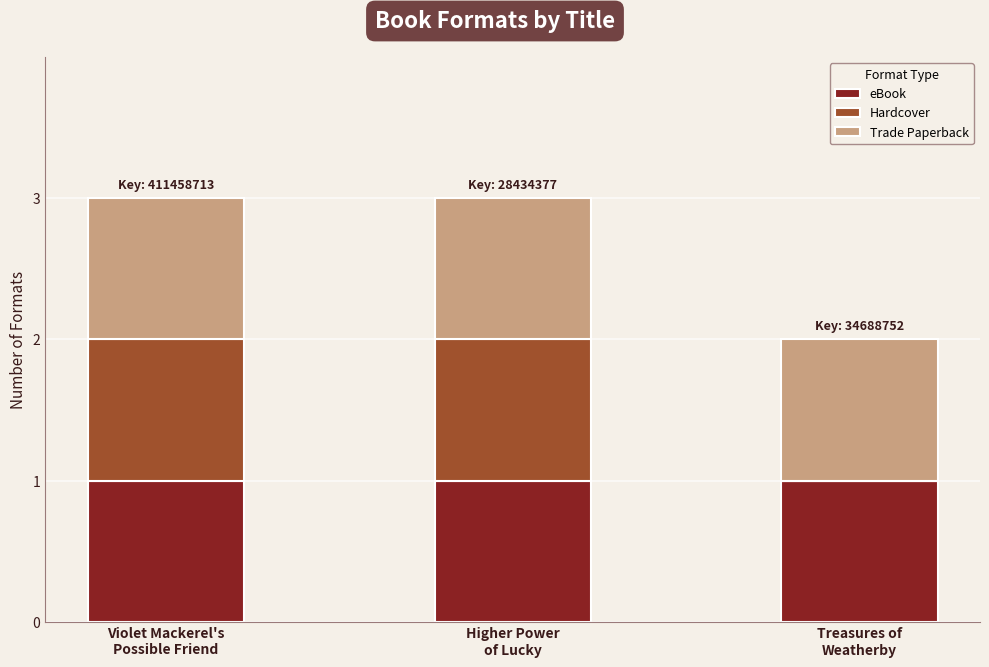

Does the chart contain stacked bars?

Yes